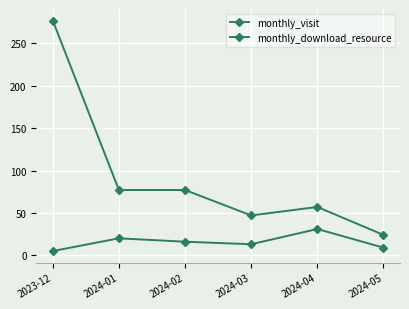

True or false: monthly_download_resource and monthly_visit cross at least once.

False